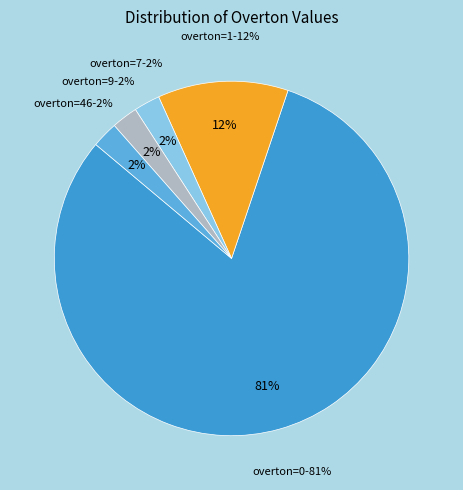

What is the smallest slice in the pie chart?

Overton=7